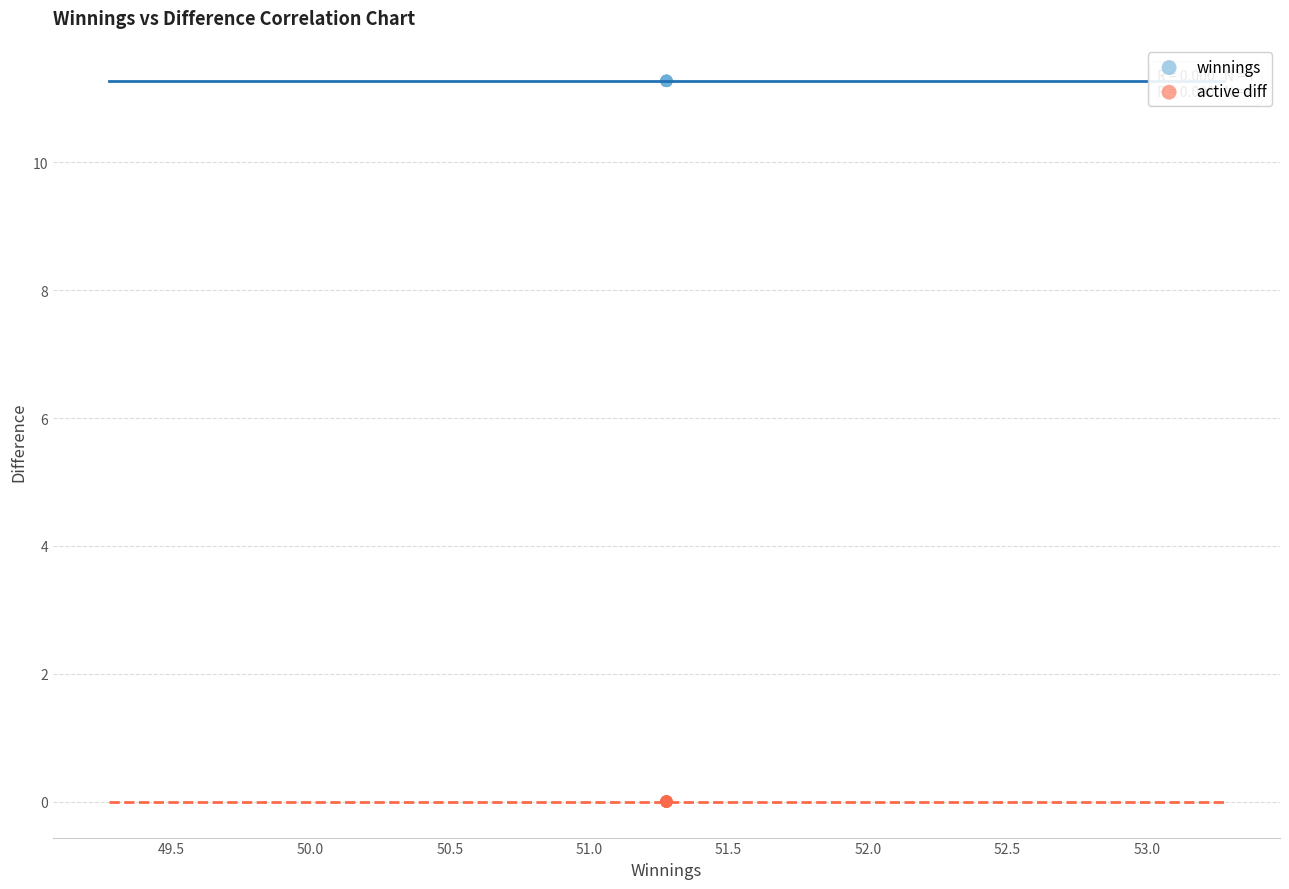

Which series contains the lowest Y value?

active diff